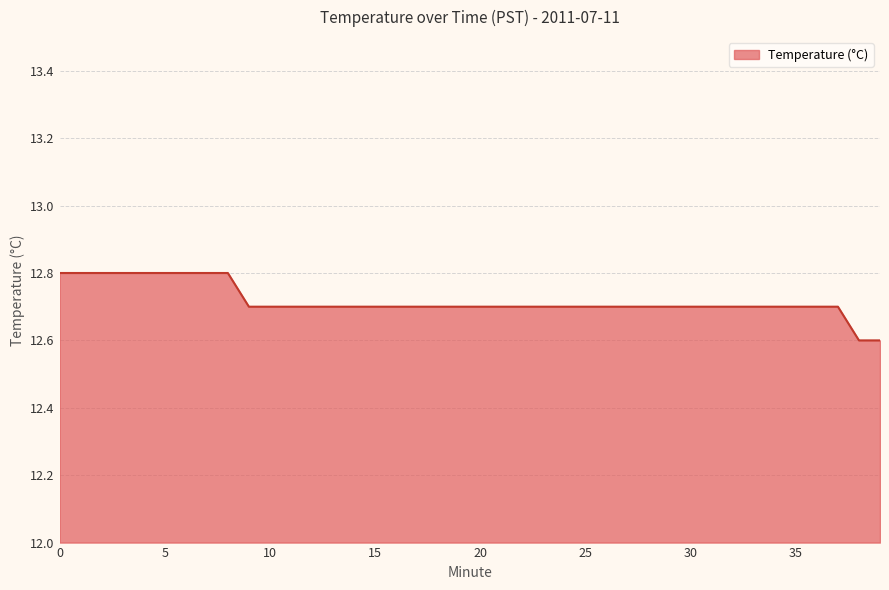

What is the minimum value shown in the chart?

12.6